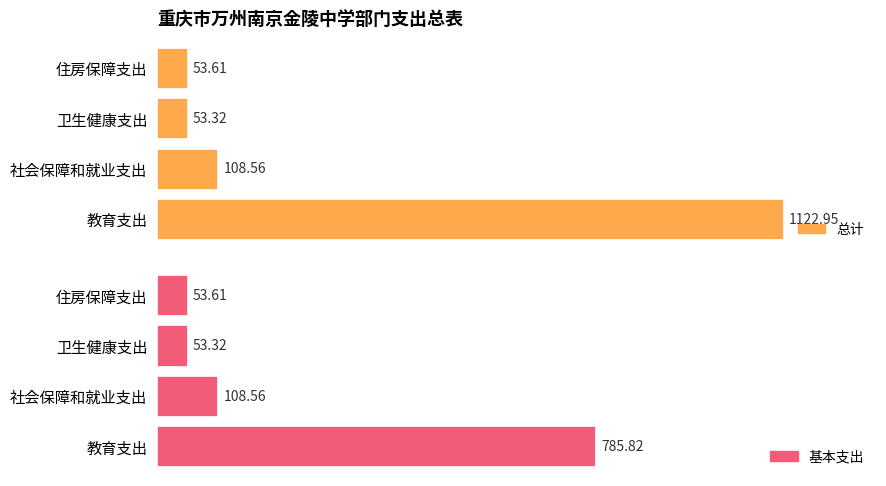

What is the sum of all 总计 values?

1338.4